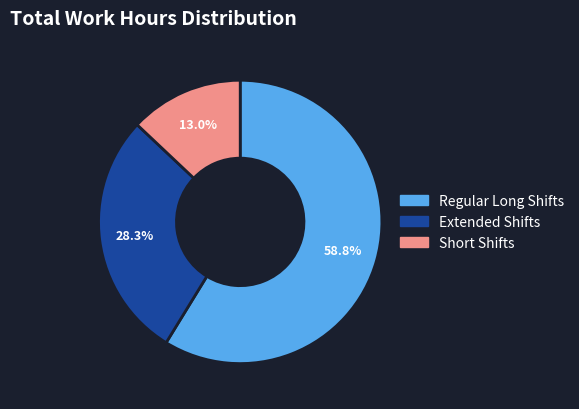

Is there any slice that represents more than half of the pie?

Yes